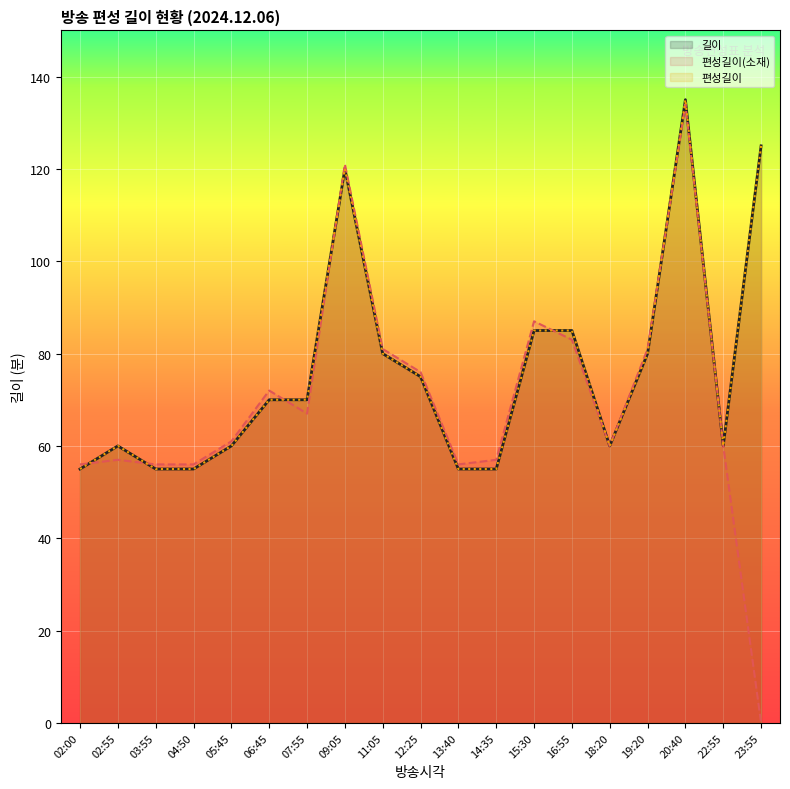

The 편성길이(소재) series shows 213 at 09:05. True or false?

False